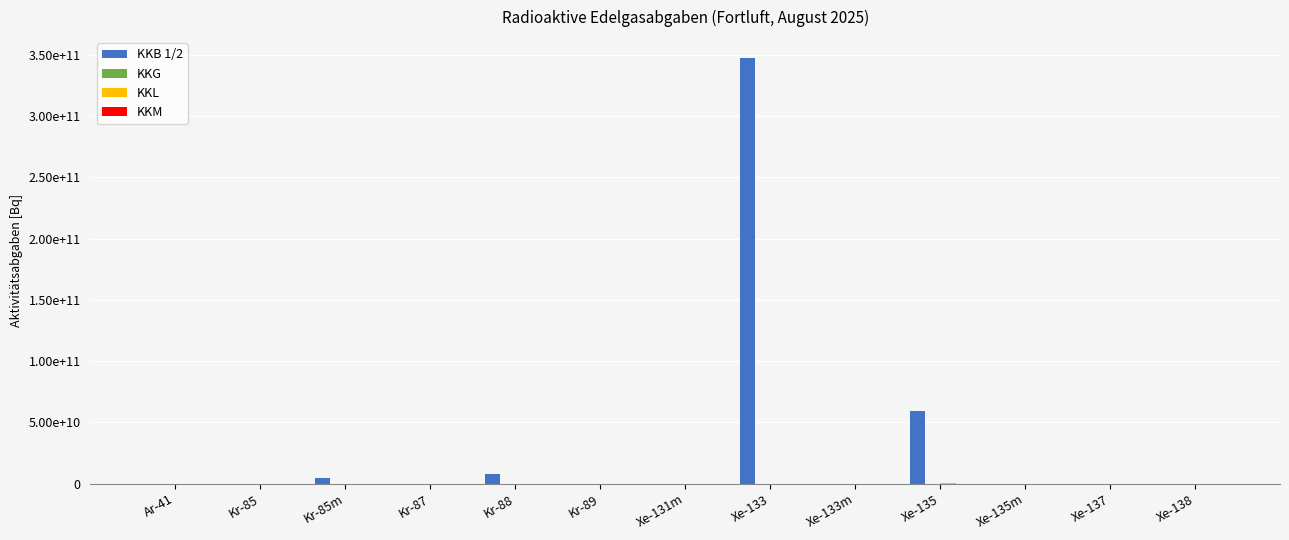

Are the bars horizontal?

No